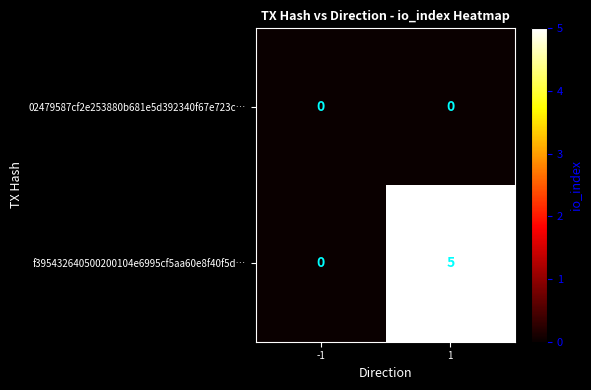

Rank the series at 1 from highest to lowest value.

f395432640500200104e6995cf5aa60e8f40f5d…, 02479587cf2e253880b681e5d392340f67e723c…